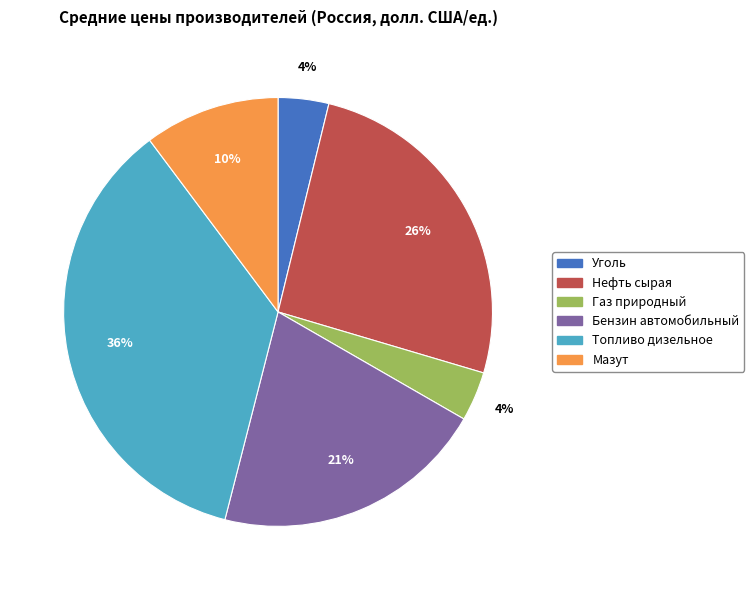

Is the sum of Бензин автомобильный and Уголь greater than half?

No